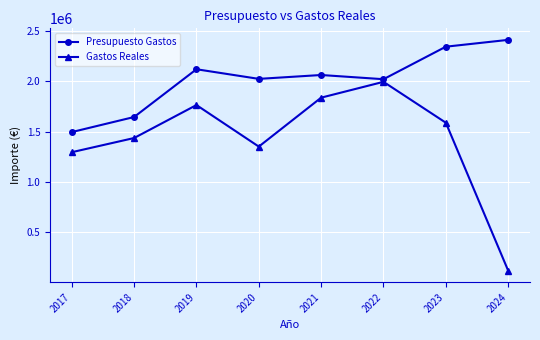

Is the value of Gastos Reales at 2018 greater than the value of Presupuesto Gastos at 2018?

No